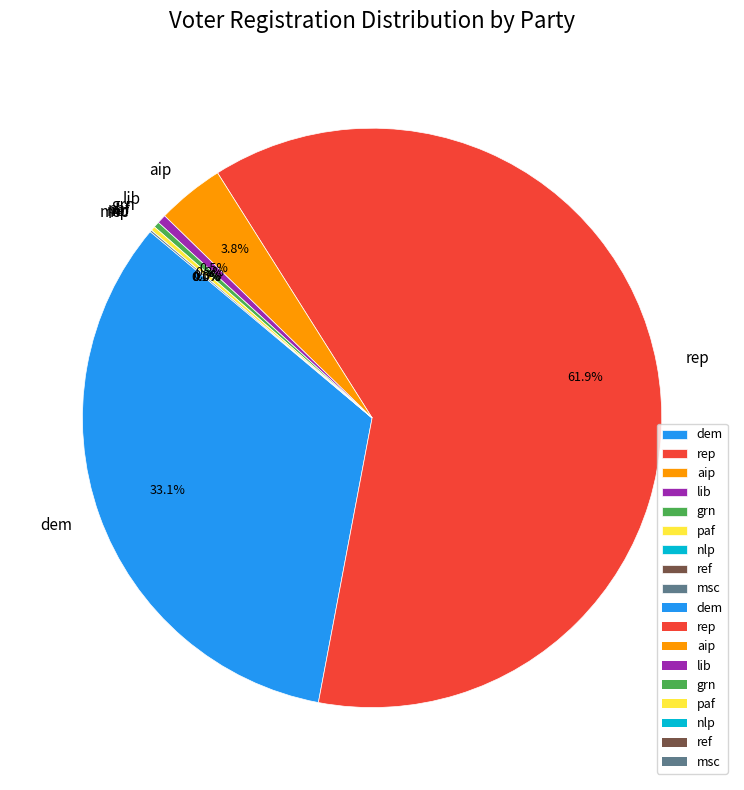

Rank the categories by value from lowest to highest.

nlp, ref, msc, paf, grn, lib, aip, dem, rep